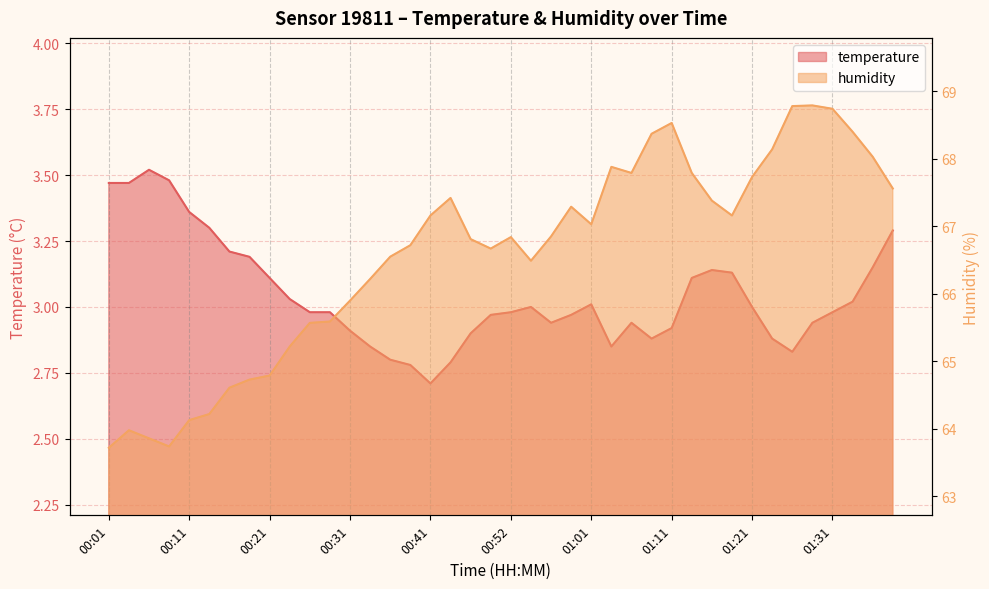

What is the average value of the humidity series?

66.6